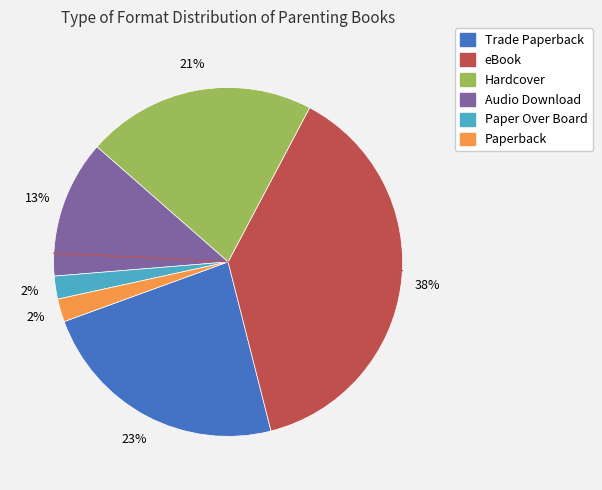

The Hardcover slice represents 21% of the pie. True or false?

True